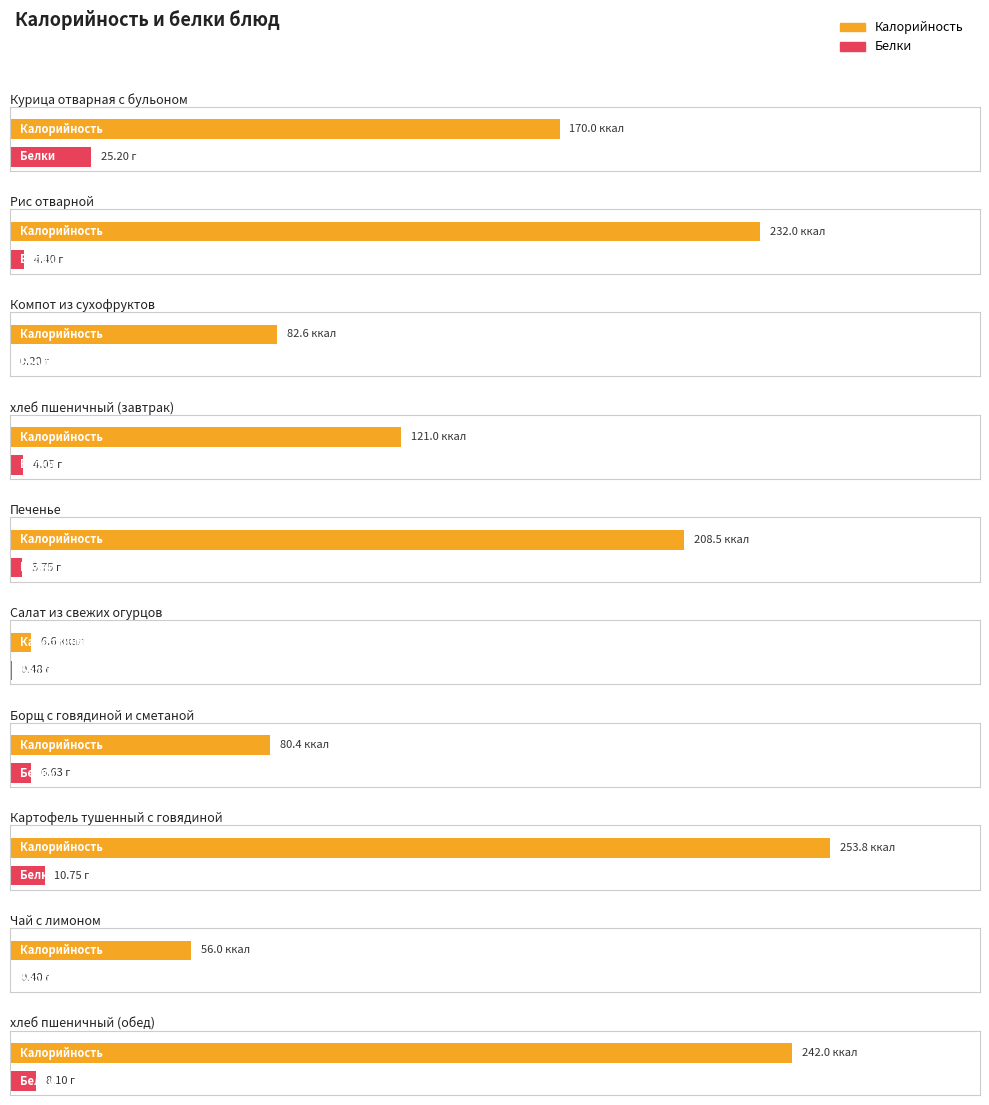

Which label corresponds to the largest value in the chart?

Картофель тушенный с говядиной